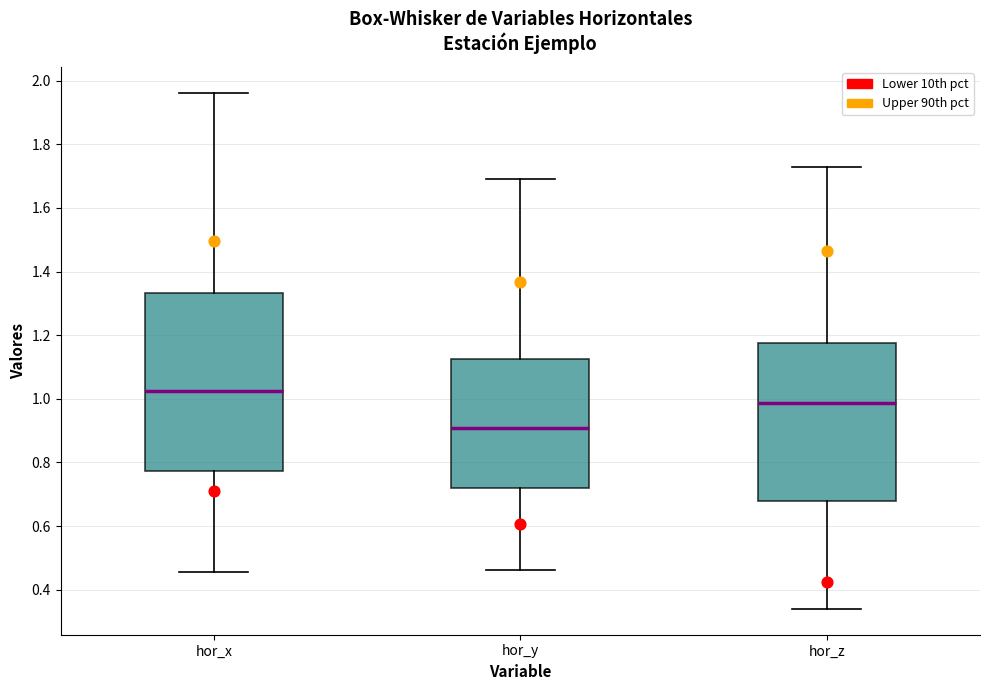

Reading left to right, read every box against the y-axis: the position of its median line, the range the box covers, and the ends of its whiskers. The values are not printed on the chart, so give them approximately, as read against the axis.

hor_x: median 1.02, box 0.78 to 1.34, whiskers 0.46 to 1.96
hor_y: median 0.90, box 0.72 to 1.12, whiskers 0.46 to 1.70
hor_z: median 0.98, box 0.68 to 1.18, whiskers 0.34 to 1.72